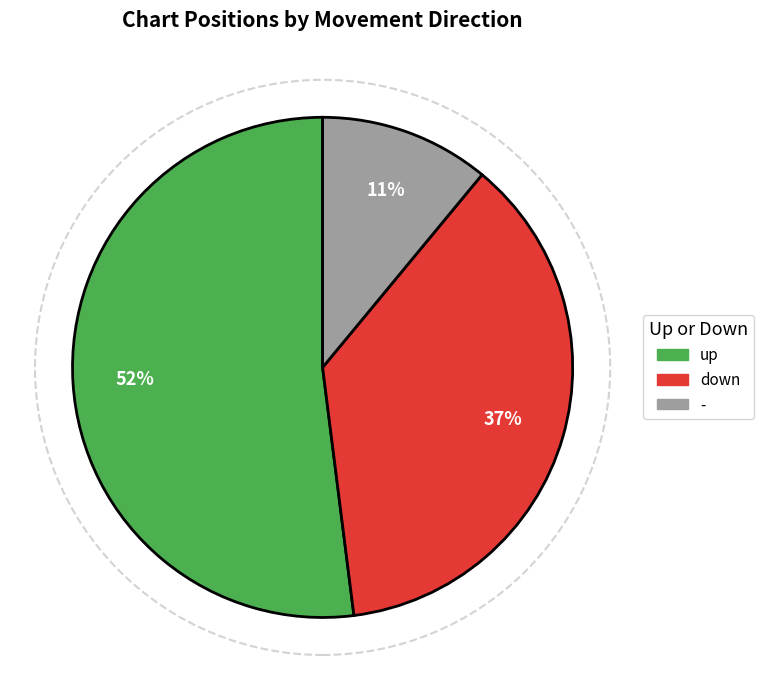

To the nearest percent, what is the difference between the largest and smallest slice percentages?

41%